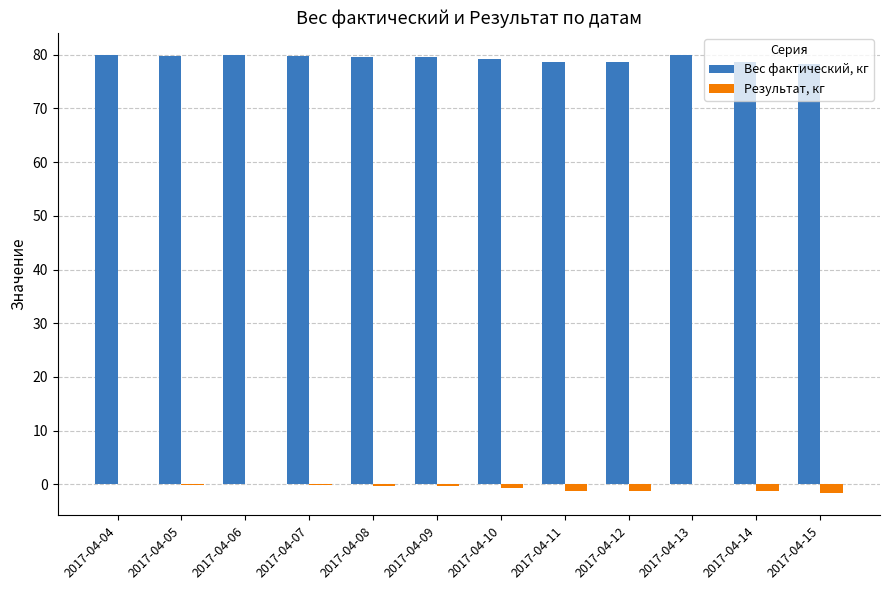

The Вес фактический, кг series shows 124.6 at 2017-04-11. True or false?

False